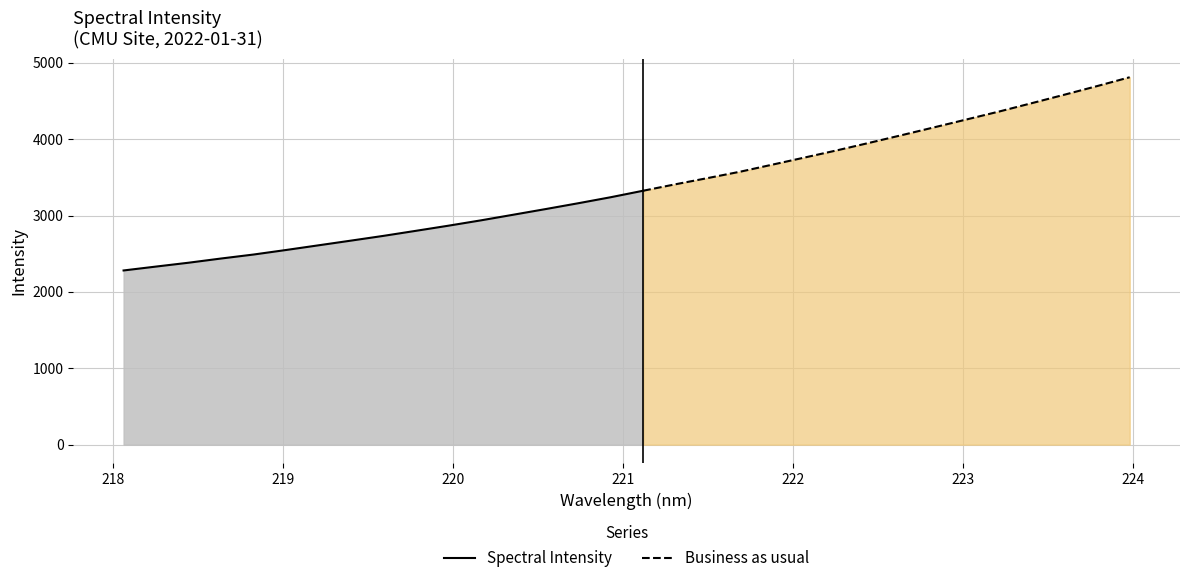

Where does the data first go above 3325?

221.1174